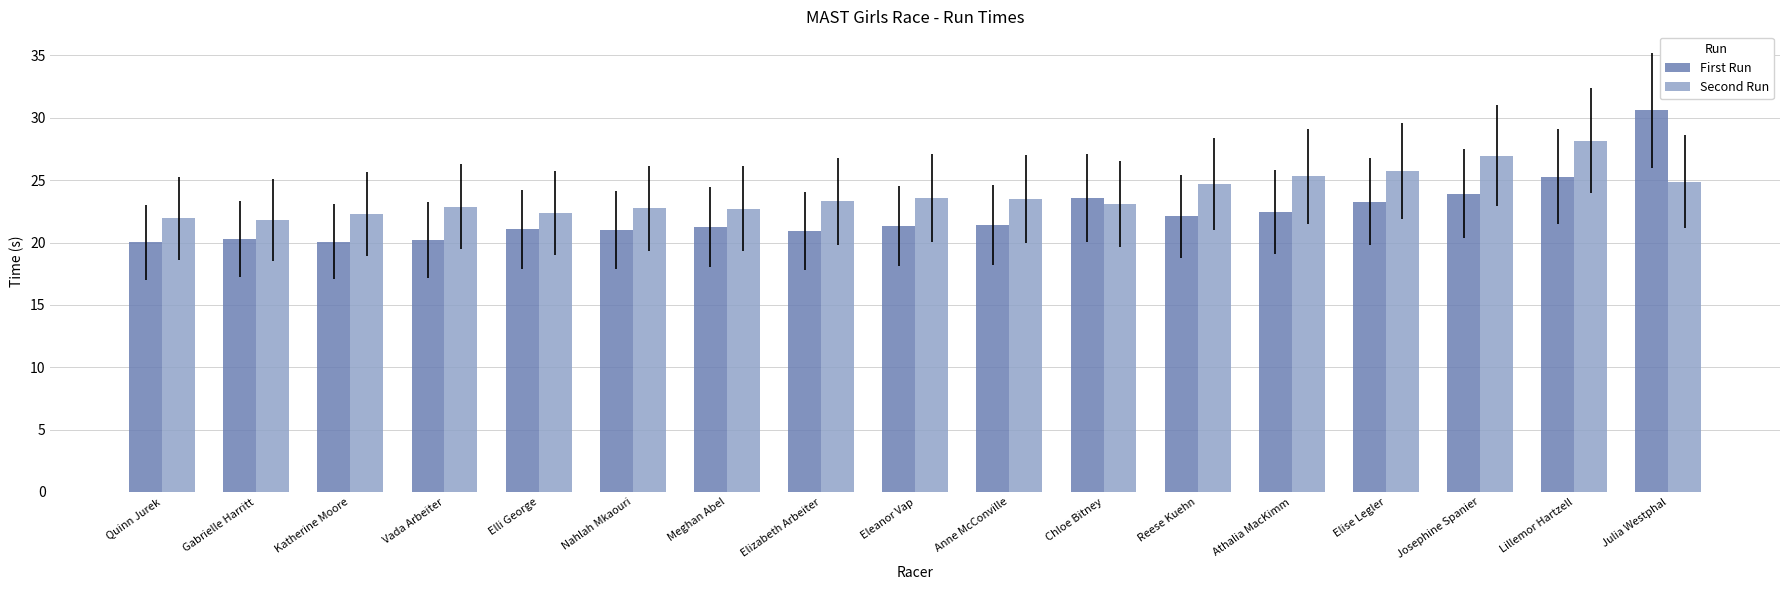

What is the total value across all series at Nahlah Mkaouri?

43.7